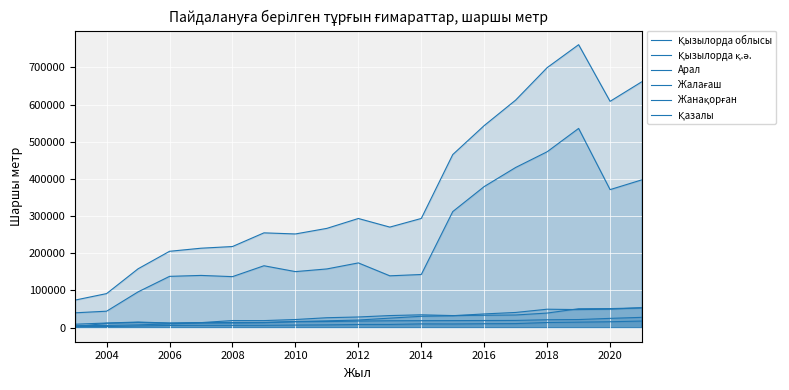

True or false: Жанақорған has a value of 36749 at 2016.

True